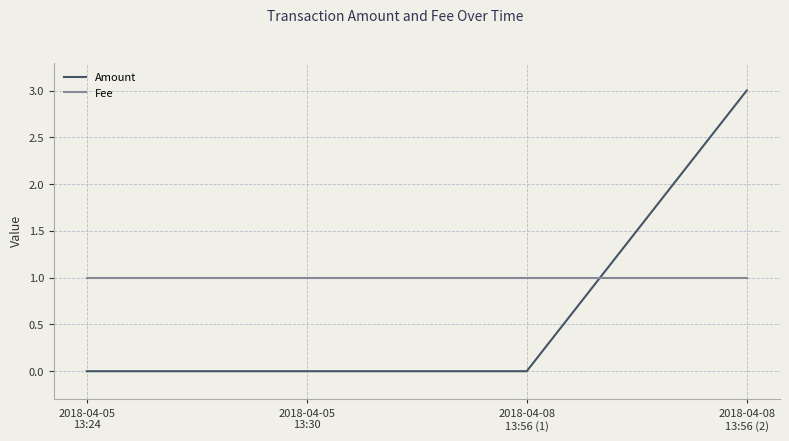

What is the sum of the Amount values at 2018-04-08
13:56 (2) and 2018-04-08
13:56 (1)?

3